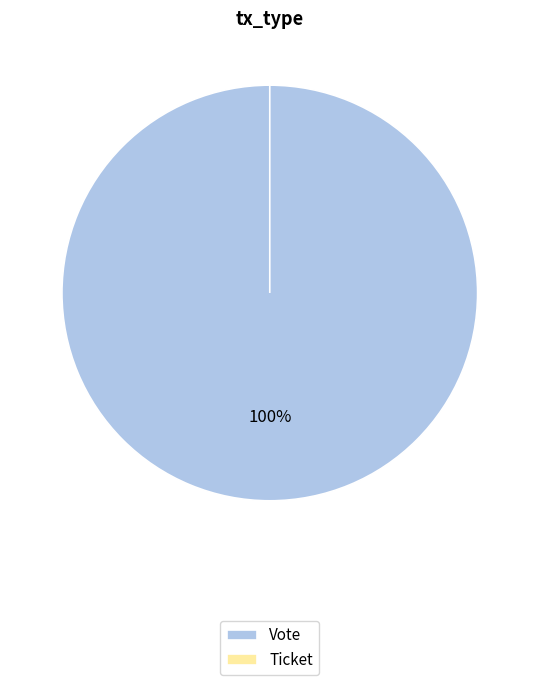

To the nearest percent, what percentage of the pie is Vote?

100%